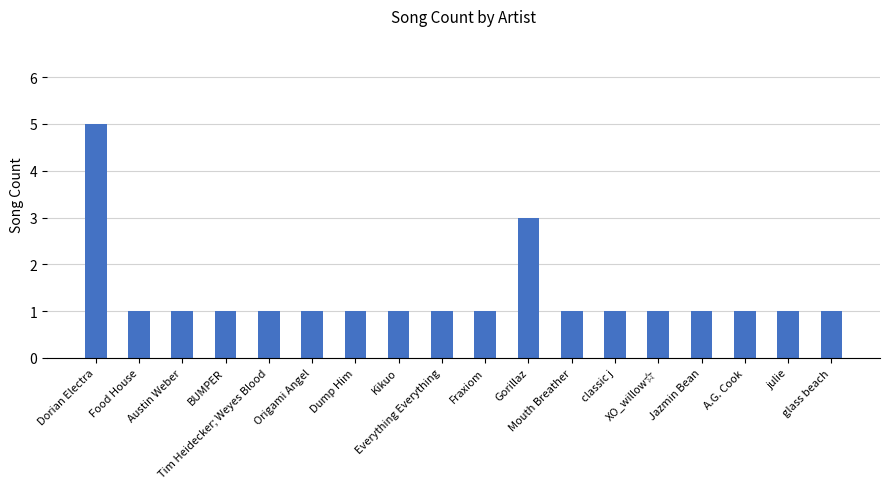

What is the ratio of the value at classic j to the value at Mouth Breather?

1.0